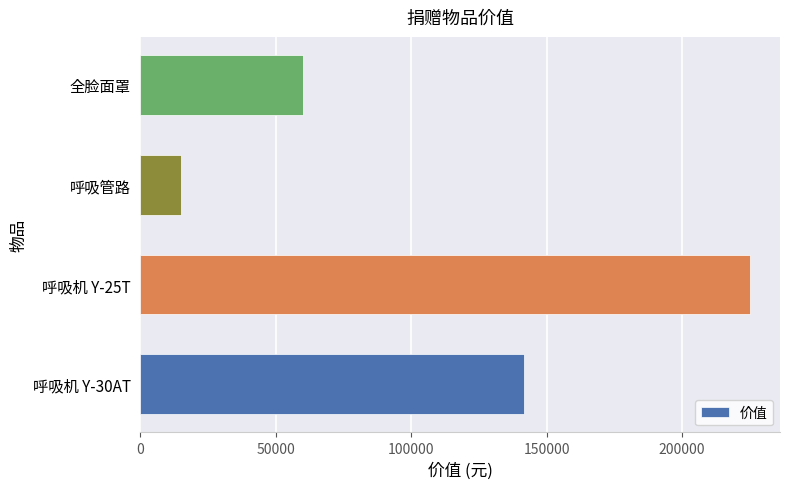

What is the smallest value displayed?

15000